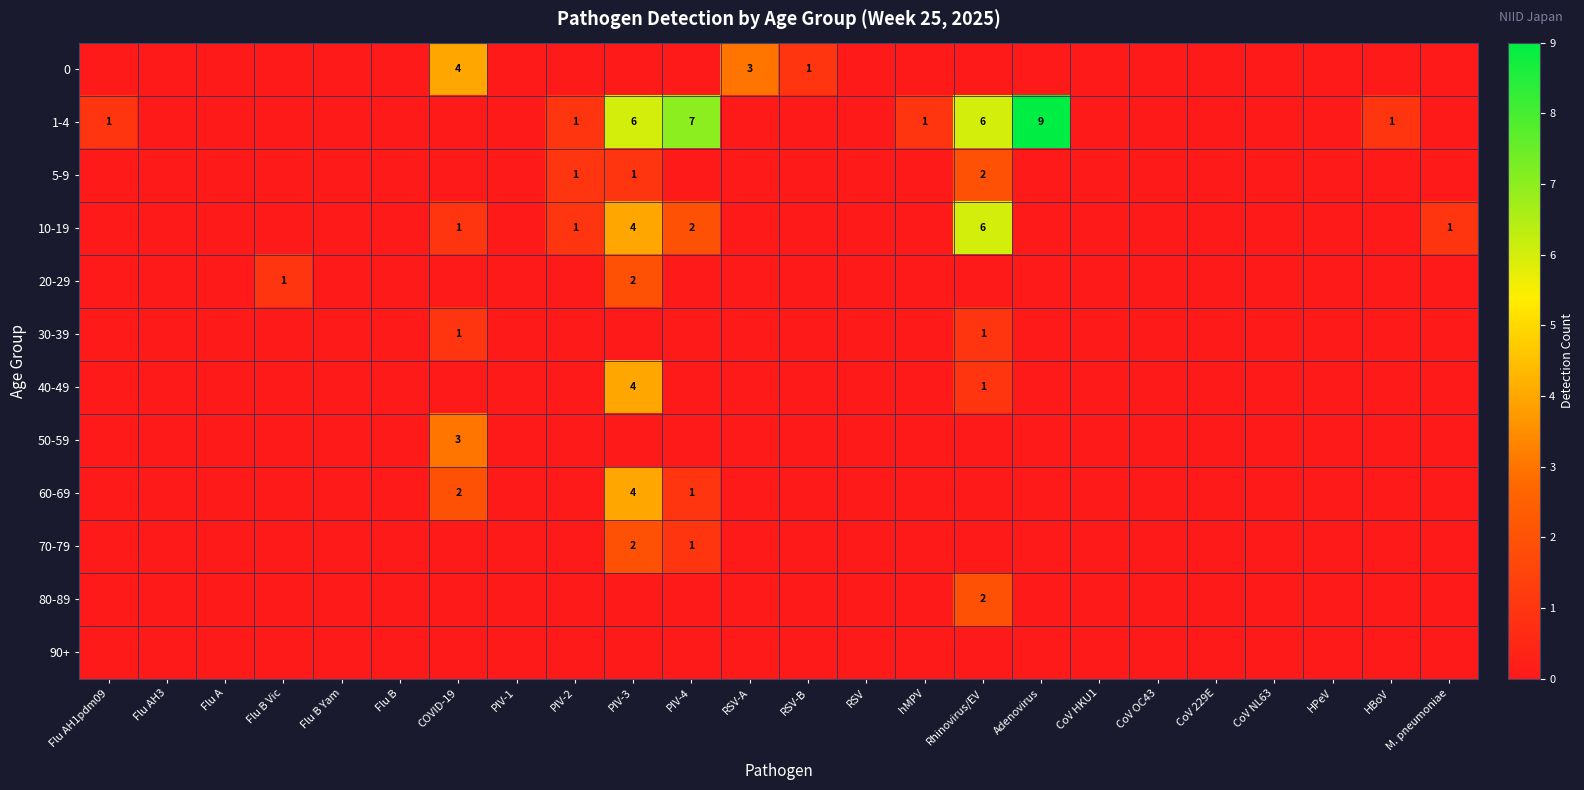

At which category is the sum across all series the highest?

PIV-3